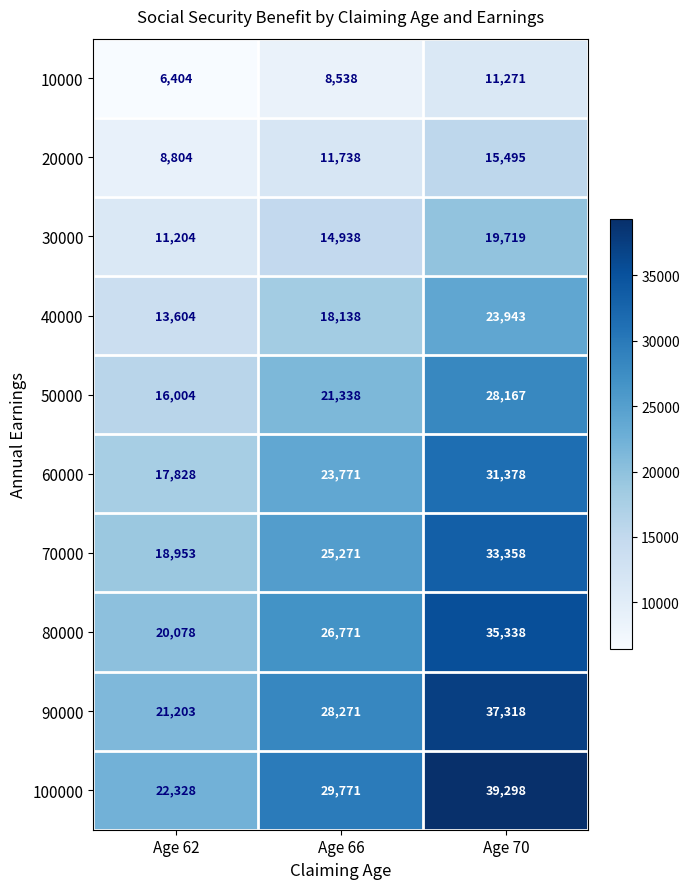

Count the 70000 values in the range 18953 to 33358.

3